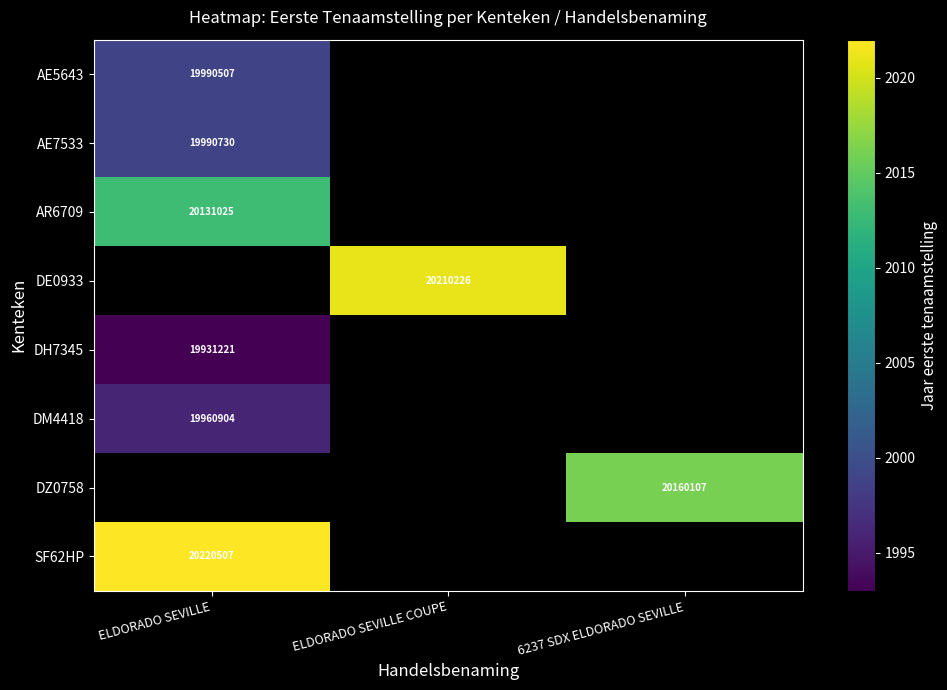

The value of AE5643 at ELDORADO SEVILLE is 19990507. True or false?

True